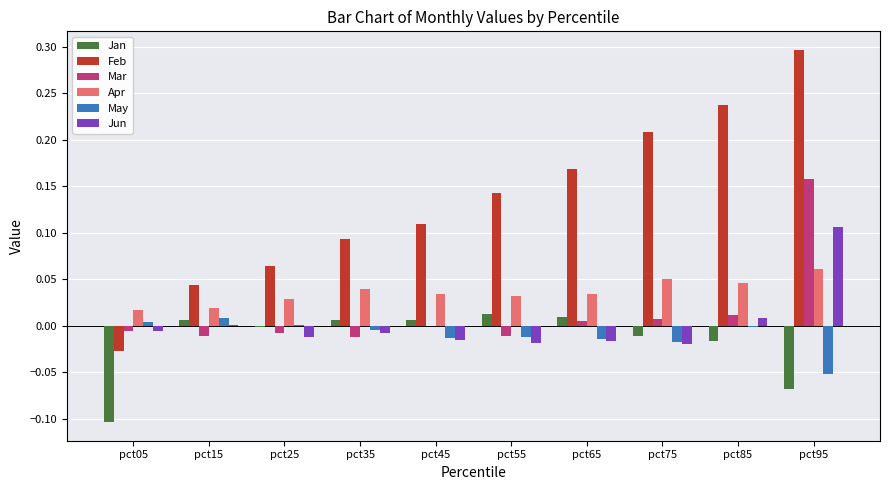

Count the number of categories in the chart.

10